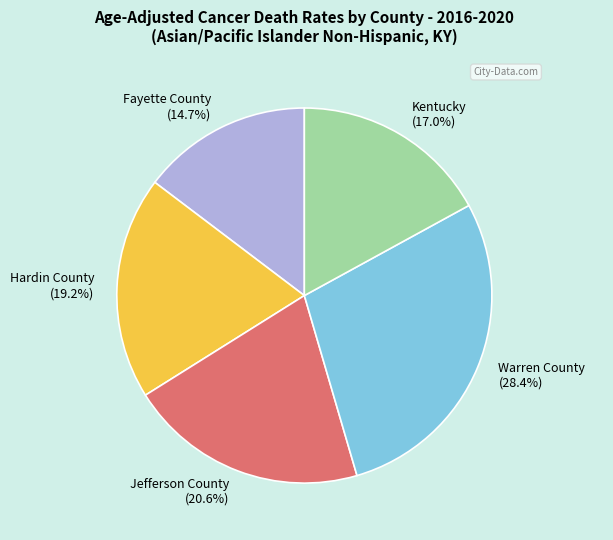

Which category has the smallest portion of the pie?

Fayette County